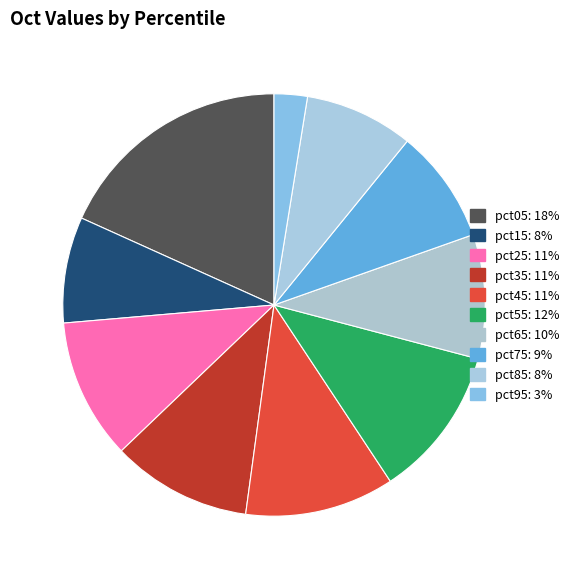

To the nearest percent, what percentage of the pie is pct85?

8%